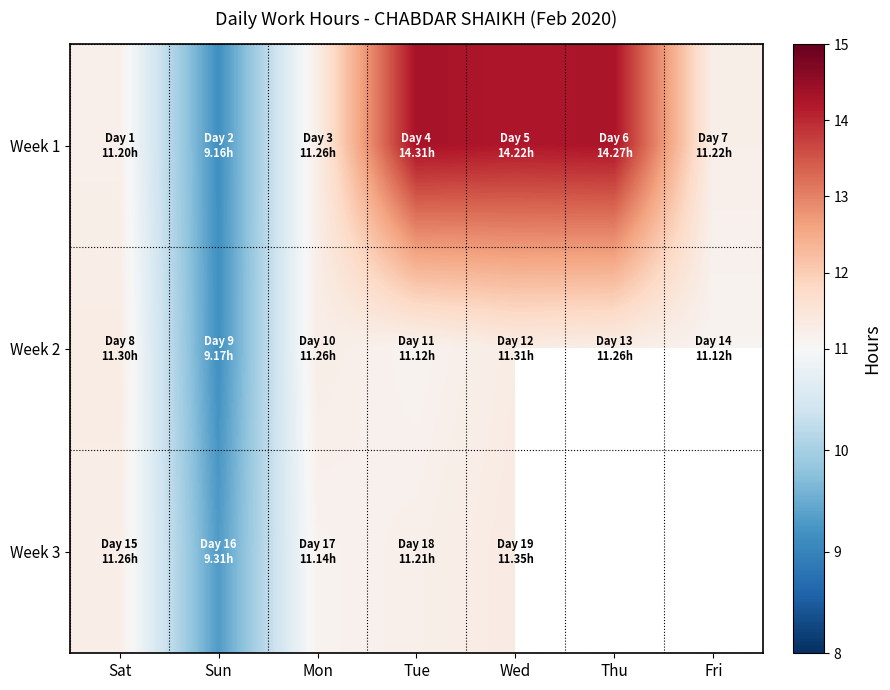

Read the Week 2 value at Sat.

11.3